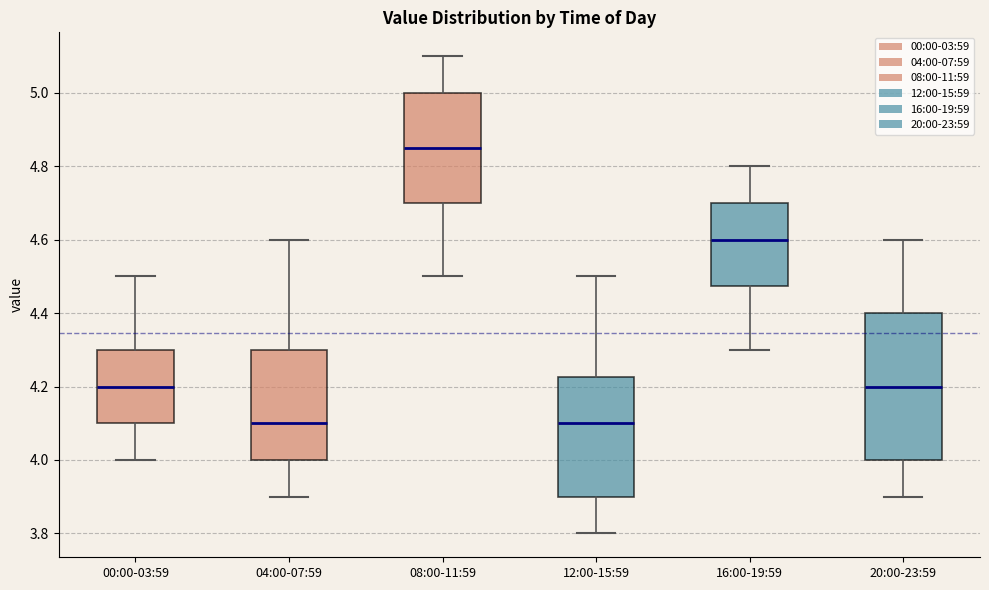

Reading left to right, transcribe this box plot: for each box, give where its median line is, the range the box spans, and where its two whiskers end, as read against the y-axis. The values are not printed on the chart, so give them approximately, as read against the axis.

00:00-03:59: median 4.20, box 4.10 to 4.30, whiskers 4.00 to 4.50
04:00-07:59: median 4.10, box 4.00 to 4.30, whiskers 3.90 to 4.60
08:00-11:59: median 4.86, box 4.70 to 5.00, whiskers 4.50 to 5.10
12:00-15:59: median 4.10, box 3.90 to 4.22, whiskers 3.80 to 4.50
16:00-19:59: median 4.60, box 4.48 to 4.70, whiskers 4.30 to 4.80
20:00-23:59: median 4.20, box 4.00 to 4.40, whiskers 3.90 to 4.60